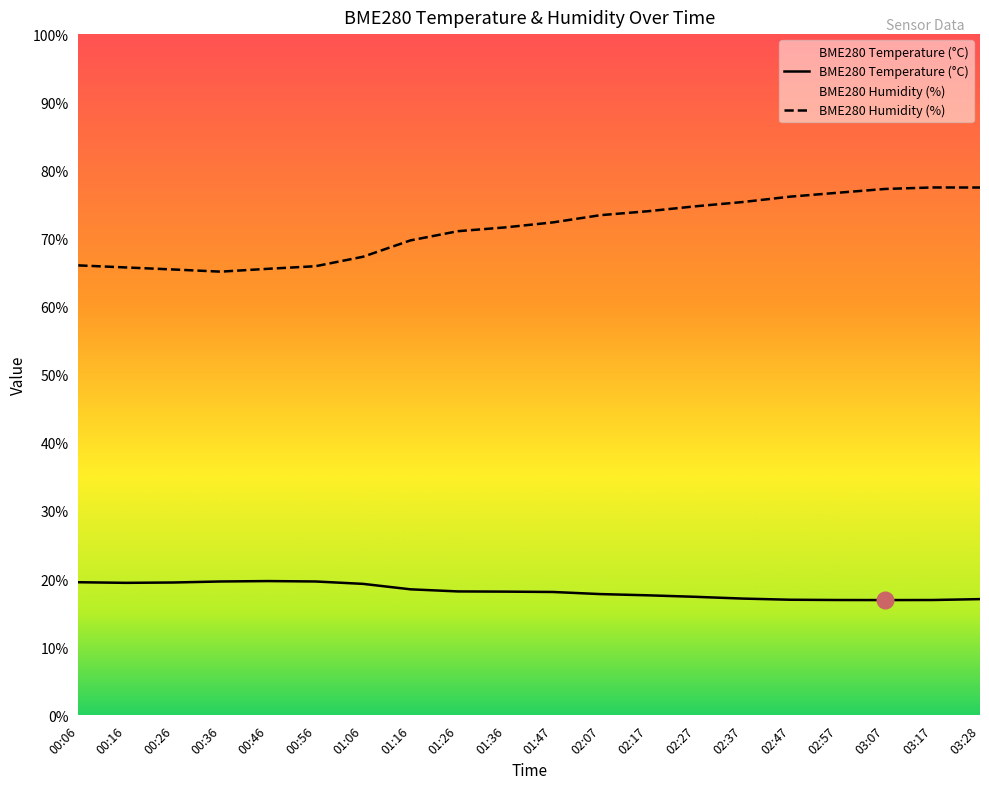

At which category does the chart reach its peak across all series?

03:17